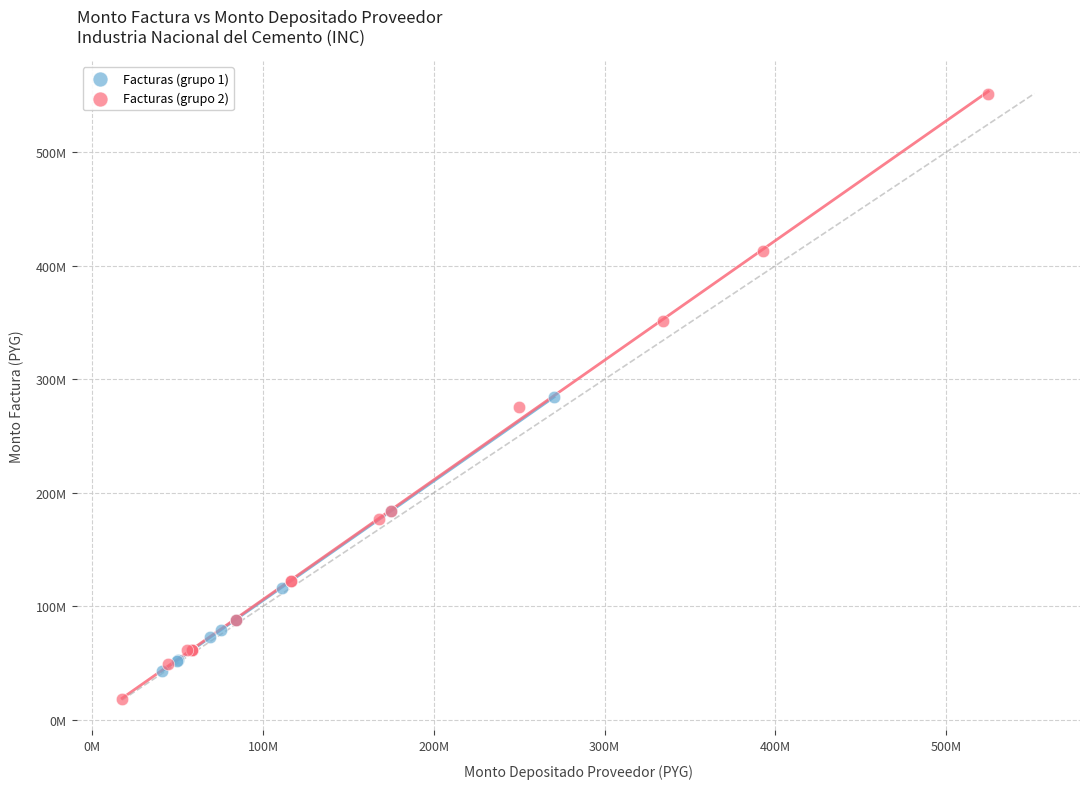

Which series reaches the maximum Y coordinate?

Facturas (grupo 2)